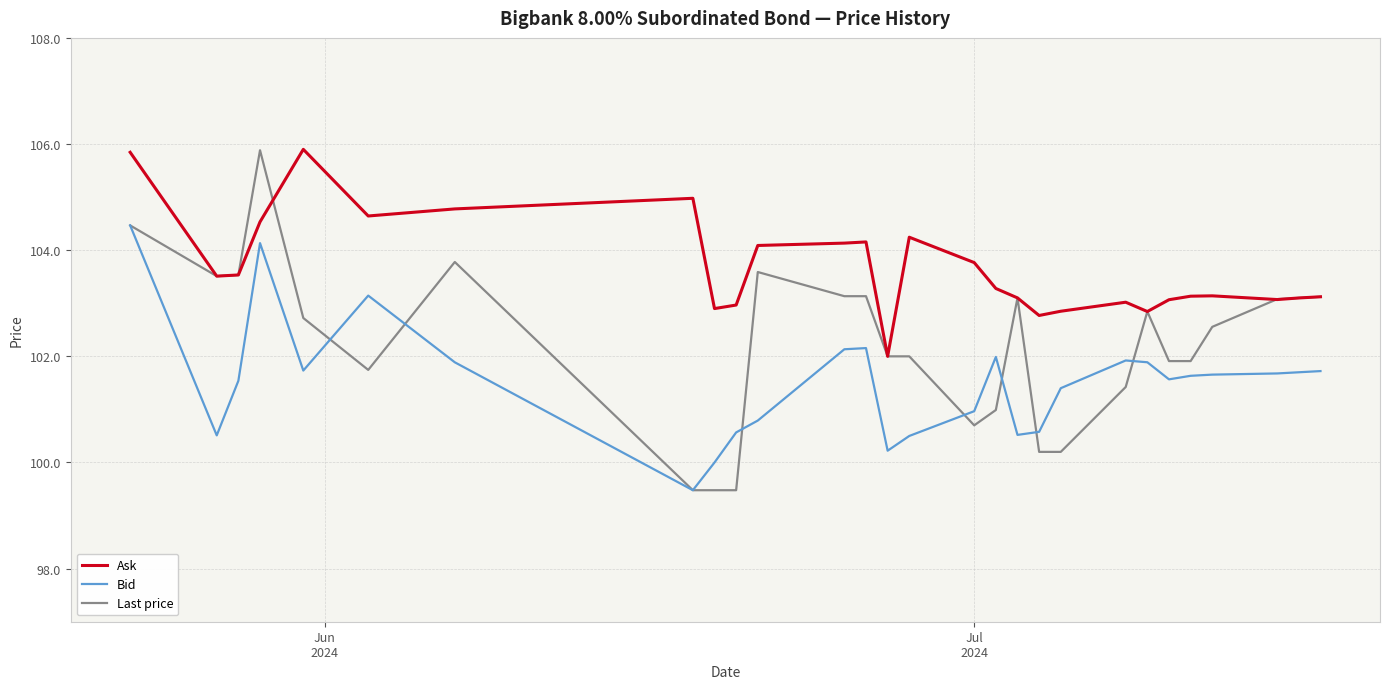

List the series in order of their overall mean, lowest first.

Bid, Last price, Ask